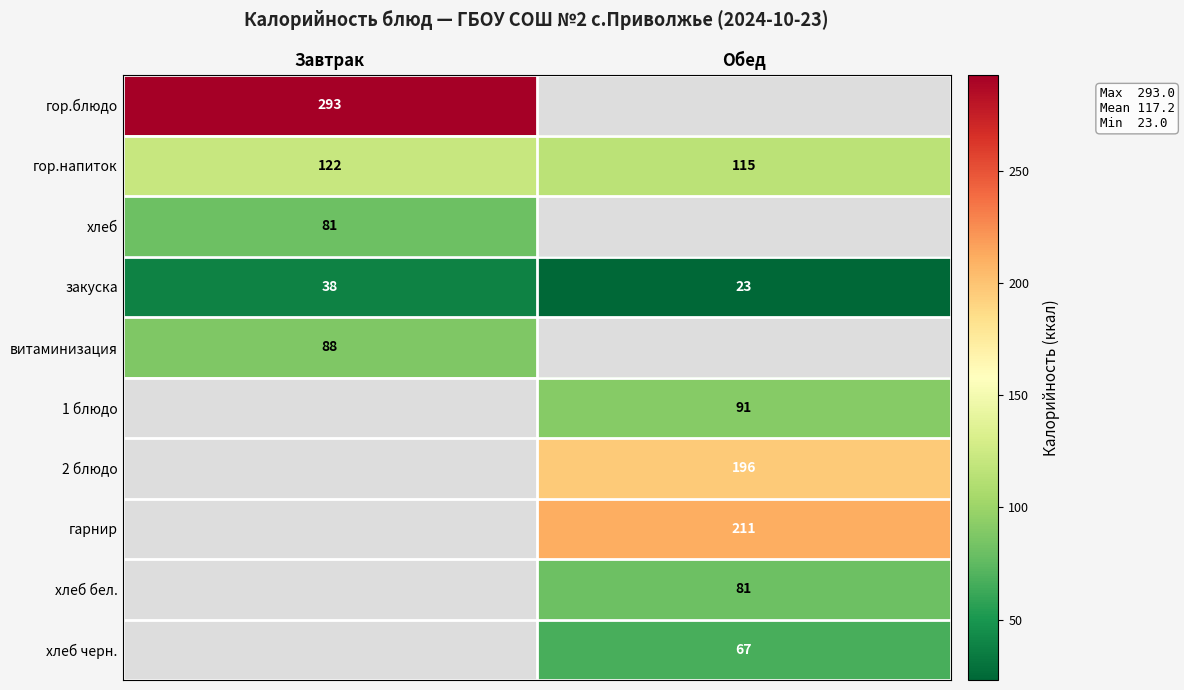

Between Обед and Завтрак, which is larger?

Завтрак